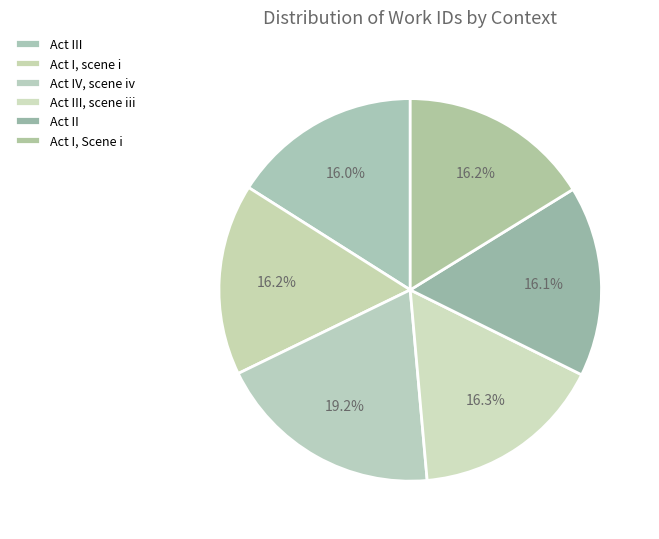

Does Act I, scene i account for over 50% of the chart?

No